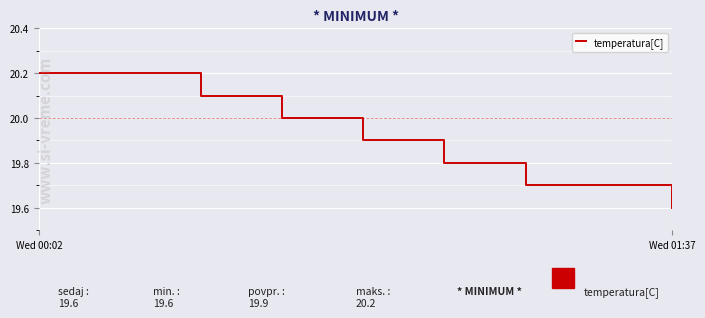

What is the maximum value shown in the chart?

20.2